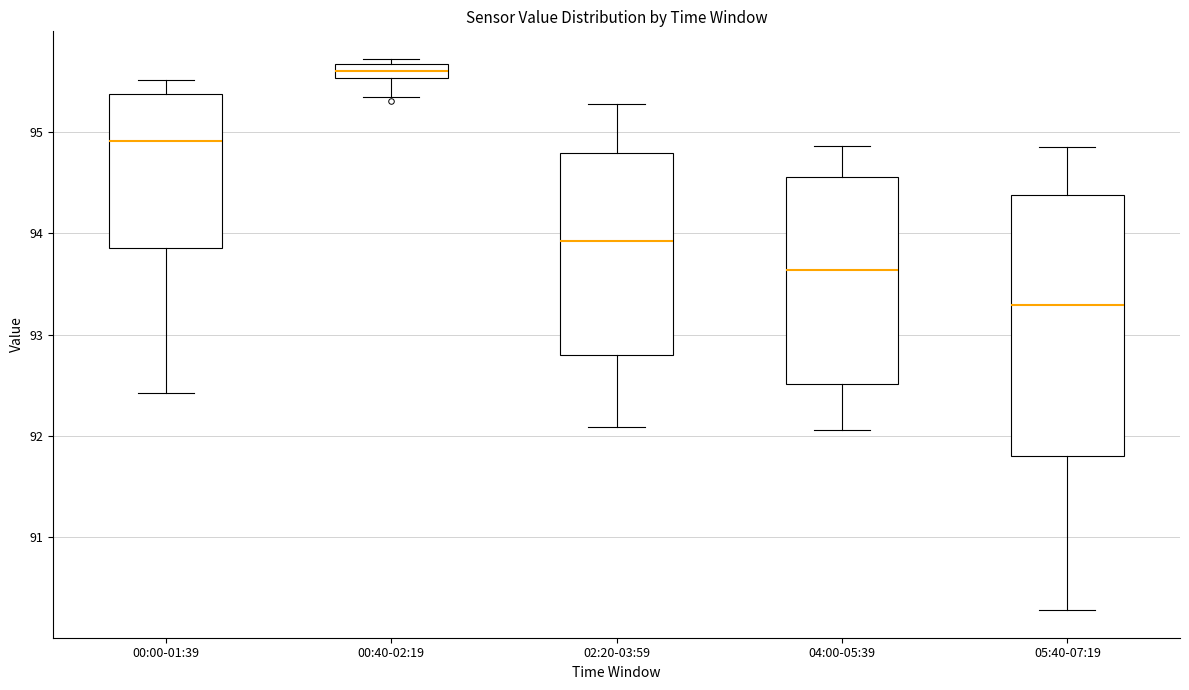

Comparing the boxes themselves (not the whiskers), which one is the tallest?

05:40-07:19